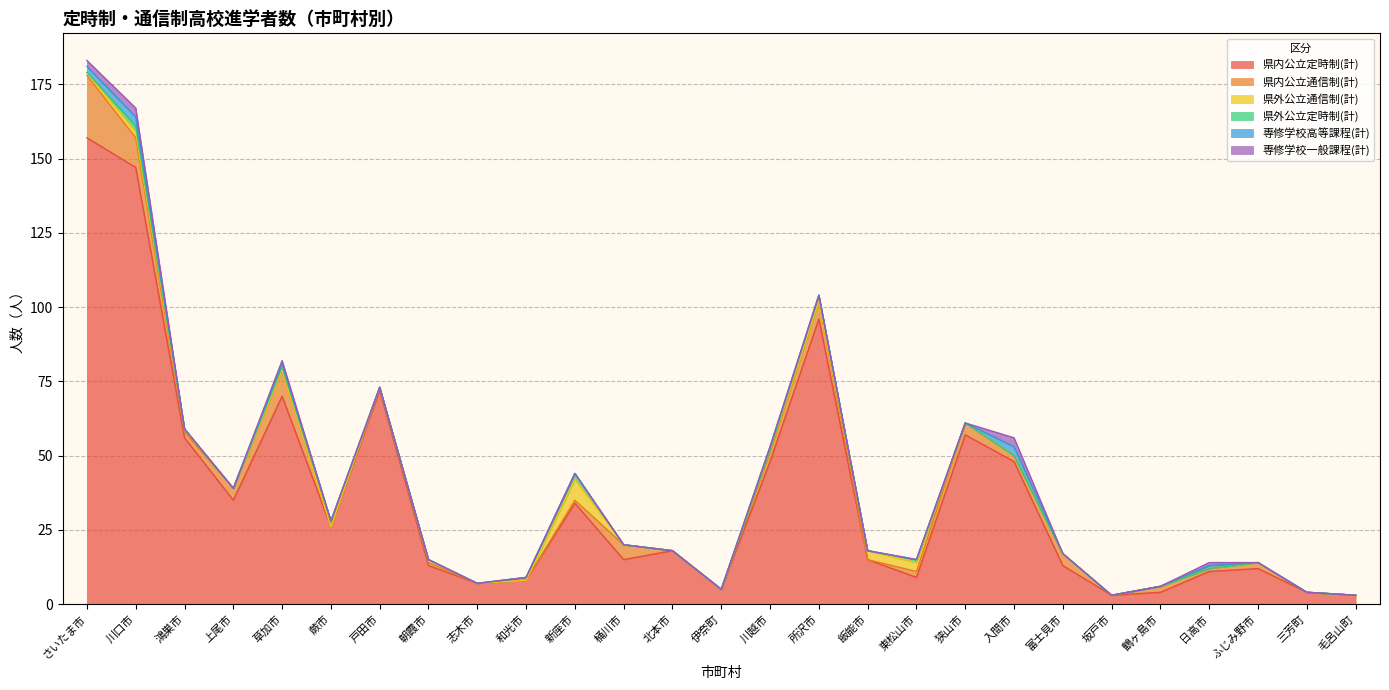

Reading left to right, list all the values displayed in this chart.

県内公立定時制(計): 157	147	56	35	70	26	72	13	7	8	34	15	18	5	48	96	15	9	57	48	13	3	4	11	12	4	3
県内公立通信制(計): 21	10	2	4	9	0	1	1	0	0	1	5	0	0	3	6	0	2	4	2	4	0	2	1	2	0	0
県外公立通信制(計): 1	2	1	0	0	0	0	1	0	0	7	0	0	0	1	0	3	3	0	0	0	0	0	0	0	0	0
県外公立定時制(計): 0	2	0	0	1	2	0	0	0	1	2	0	0	0	0	2	0	1	0	0	0	0	0	0	0	0	0
専修学校高等課程(計): 2	3	0	0	1	0	0	0	0	0	0	0	0	0	1	0	0	0	0	3	0	0	0	1	0	0	0
専修学校一般課程(計): 2	3	0	0	1	0	0	0	0	0	0	0	0	0	0	0	0	0	0	3	0	0	0	1	0	0	0